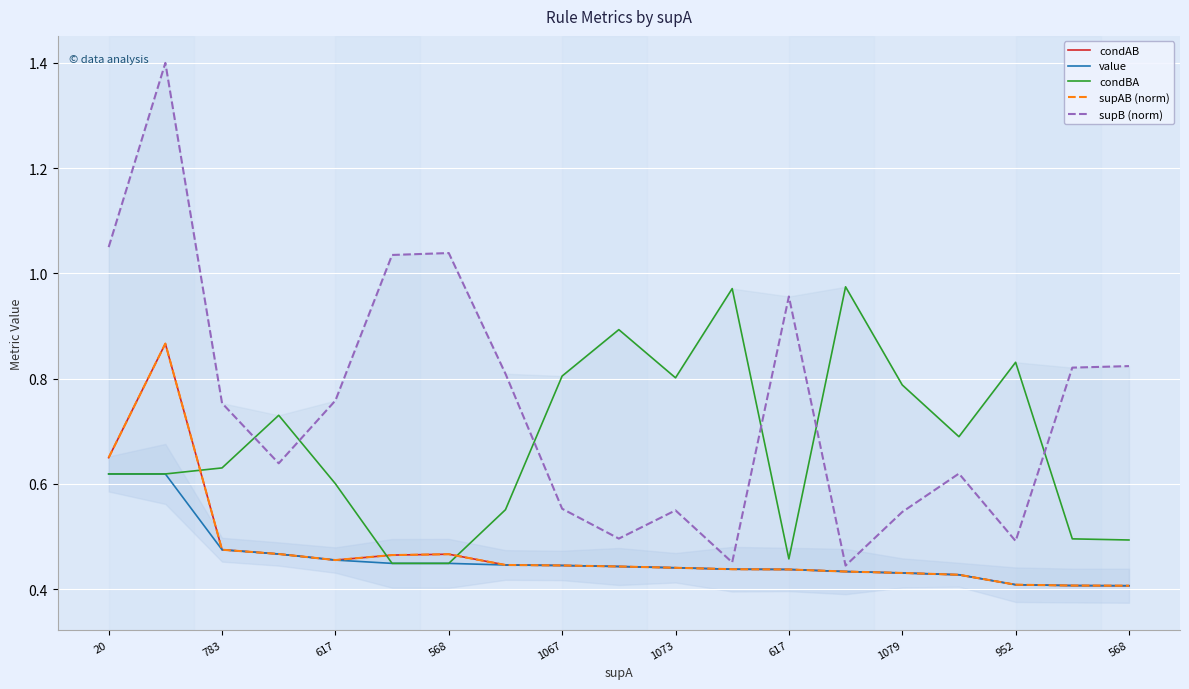

At how many categories does at least one series exceed 0?

19